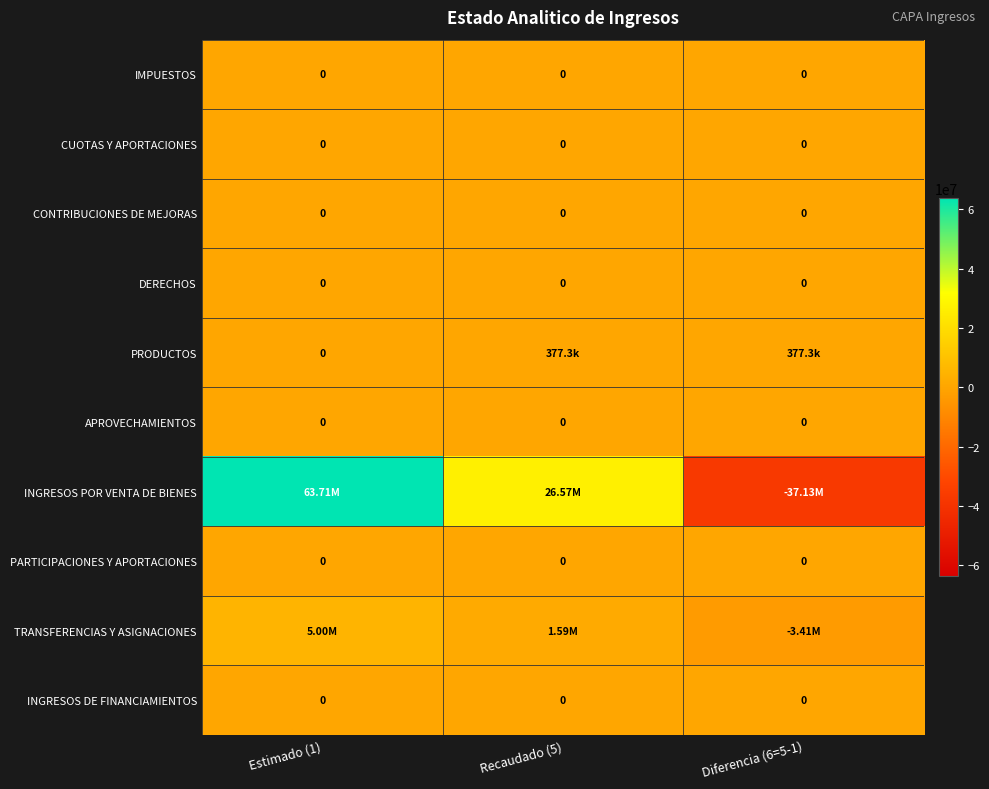

How many data points does each series have?

3